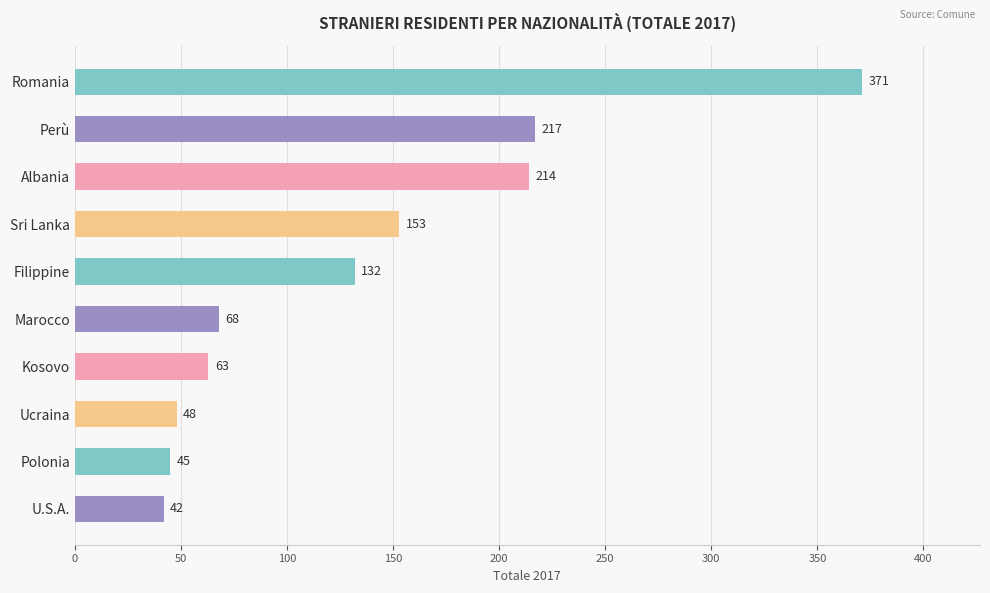

What is the minimum value shown in the chart?

42